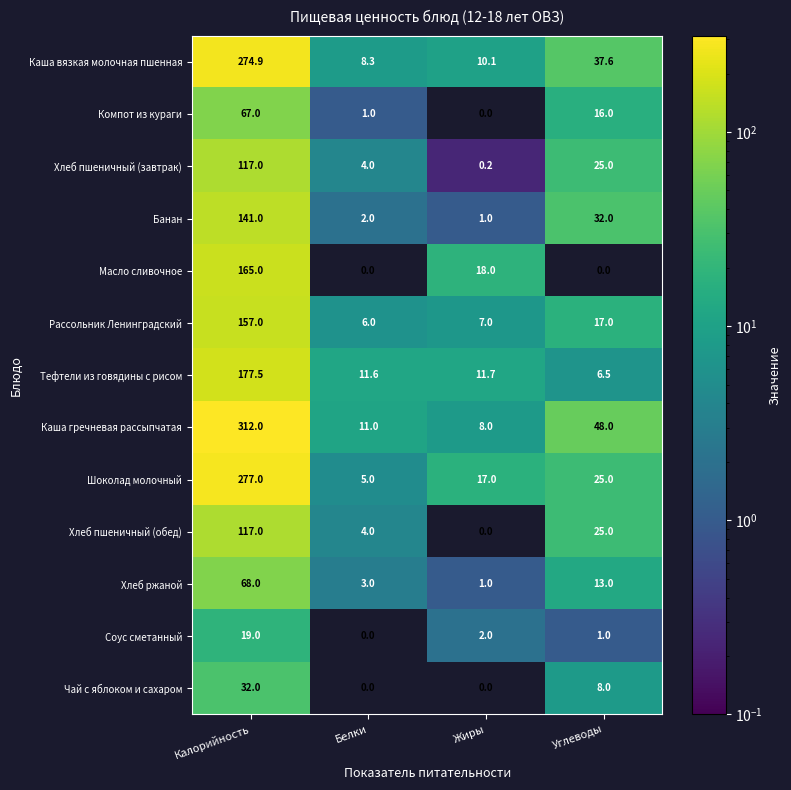

The value of Компот из кураги at Углеводы is 4.0. True or false?

False